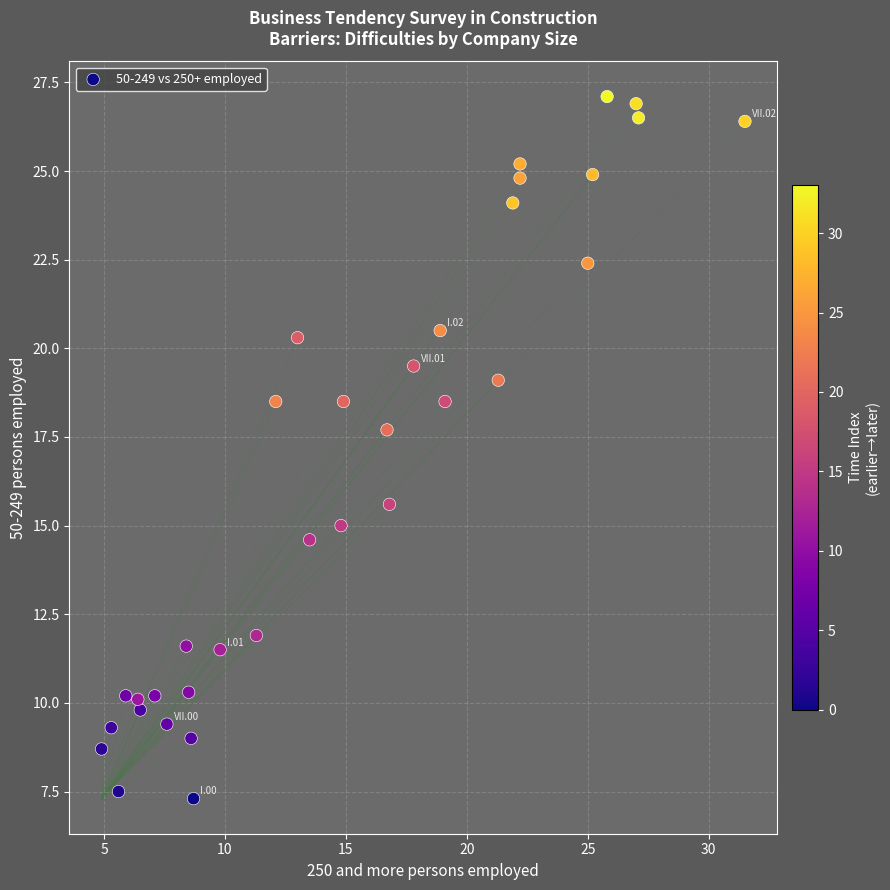

What is the range of Y values (max minus min)?

19.8